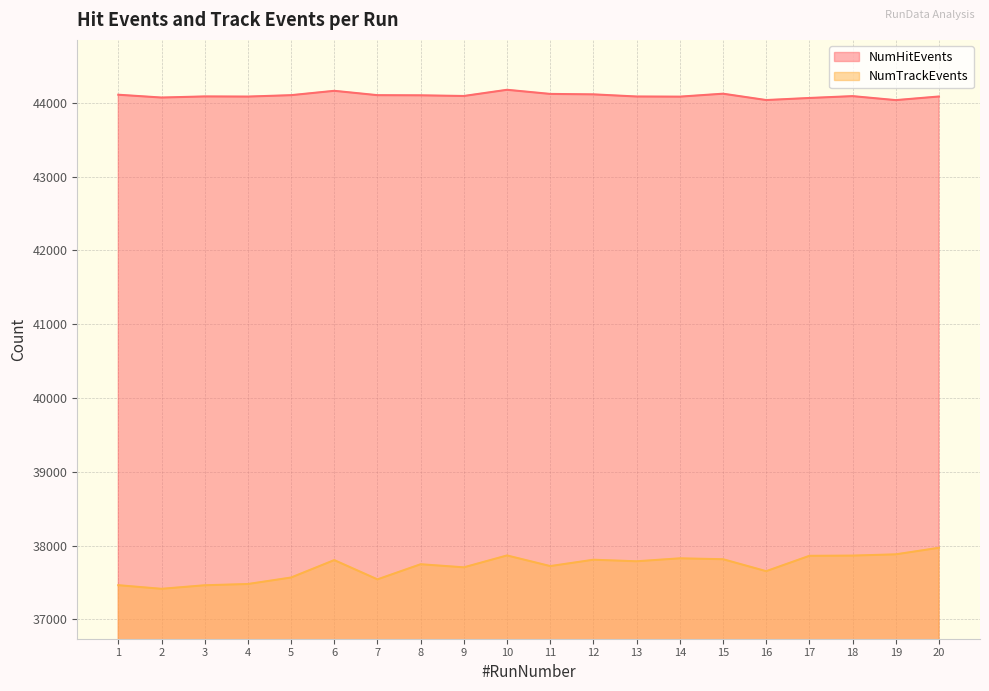

Reading left to right, list all the values displayed in this chart.

NumHitEvents: 1=44109	2=44071	3=44086	4=44084	5=44103	6=44162	7=44103	8=44101	9=44092	10=44176	11=44120	12=44114	13=44085	14=44083	15=44123	16=44037	17=44065	18=44090	19=44036	20=44085
NumTrackEvents: 1=37464	2=37415	3=37463	4=37480	5=37568	6=37804	7=37543	8=37748	9=37706	10=37867	11=37723	12=37809	13=37788	14=37828	15=37816	16=37654	17=37862	18=37865	19=37882	20=37971